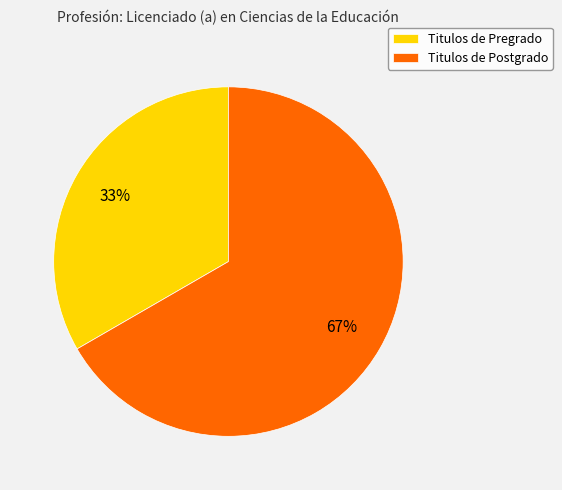

What is the largest slice in the pie chart?

Titulos de Postgrado